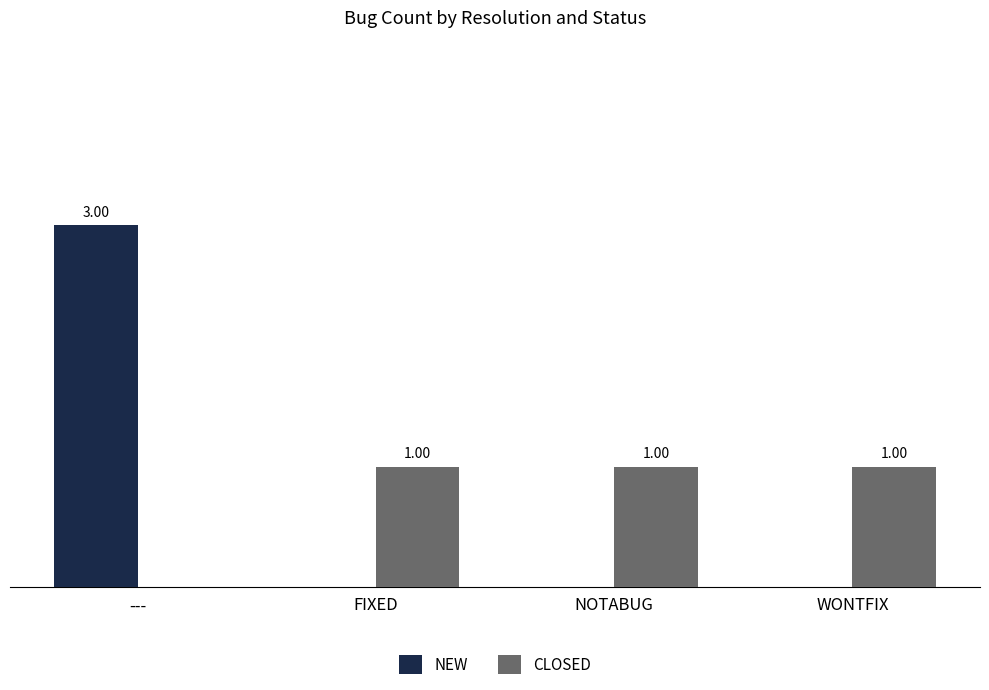

At which category does the chart reach its peak across all series?

---